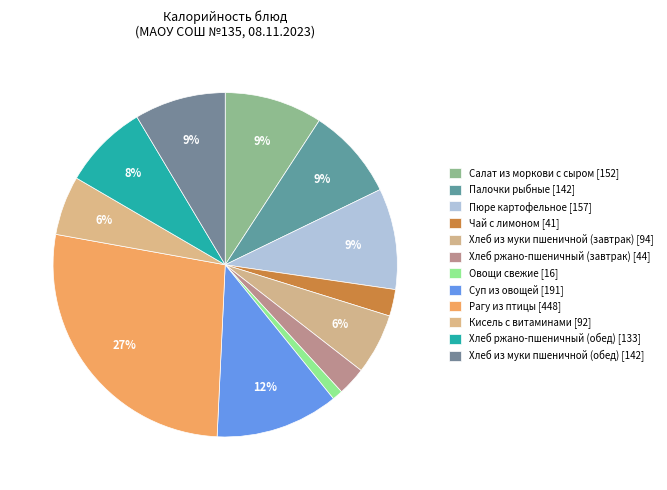

Approximately how many times larger is the value at Салат из моркови с сыром compared to Пюре картофельное?

1.0